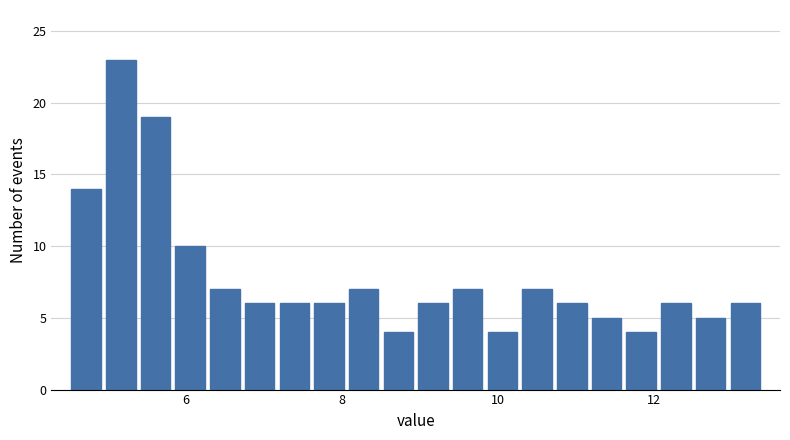

Read against the x-axis, roughly where is the centre of the tallest bar?

5.2